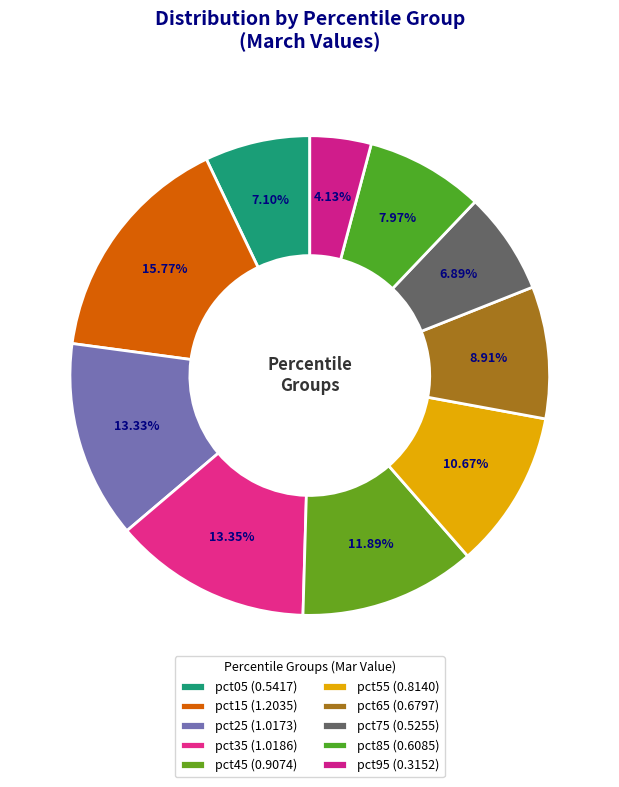

True or false: pct35 accounts for 13% of the total.

True